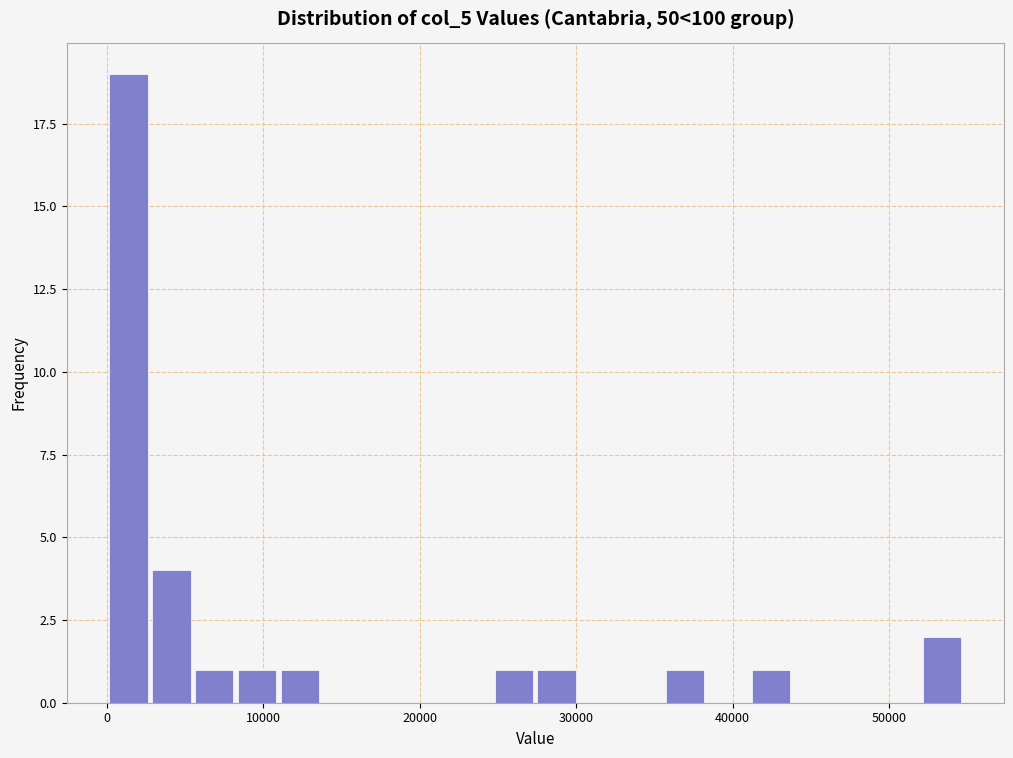

Read against the x-axis, roughly where is the centre of the tallest bar?

1000